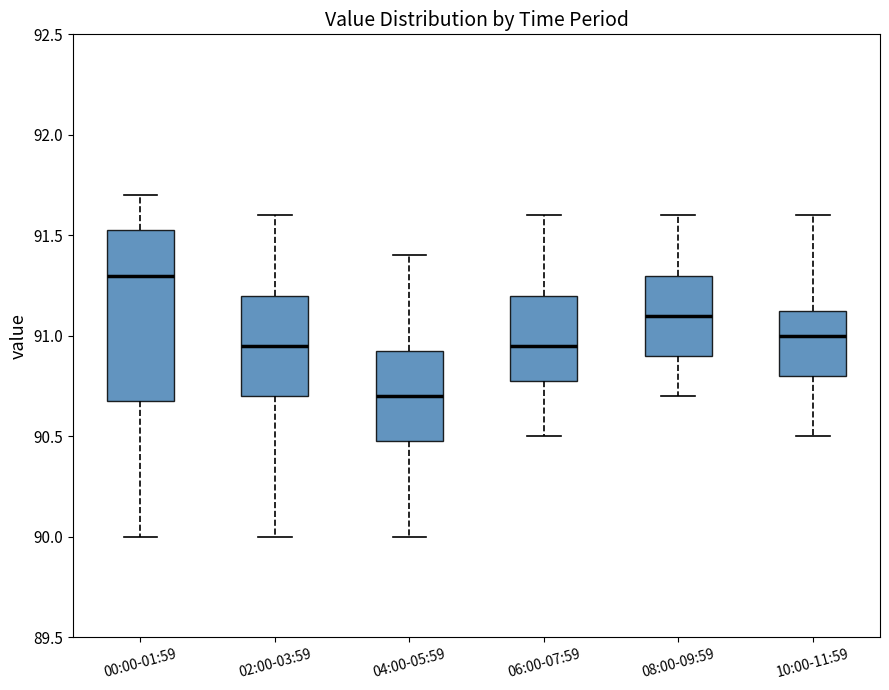

Reading left to right, read every box against the y-axis: the position of its median line, the range the box covers, and the ends of its whiskers. The values are not printed on the chart, so give them approximately, as read against the axis.

00:00-01:59: median 91.30, box 90.70 to 91.55, whiskers 90.00 to 91.70
02:00-03:59: median 90.95, box 90.70 to 91.20, whiskers 90.00 to 91.60
04:00-05:59: median 90.70, box 90.50 to 90.95, whiskers 90.00 to 91.40
06:00-07:59: median 90.95, box 90.80 to 91.20, whiskers 90.50 to 91.60
08:00-09:59: median 91.10, box 90.90 to 91.30, whiskers 90.70 to 91.60
10:00-11:59: median 91.00, box 90.80 to 91.15, whiskers 90.50 to 91.60